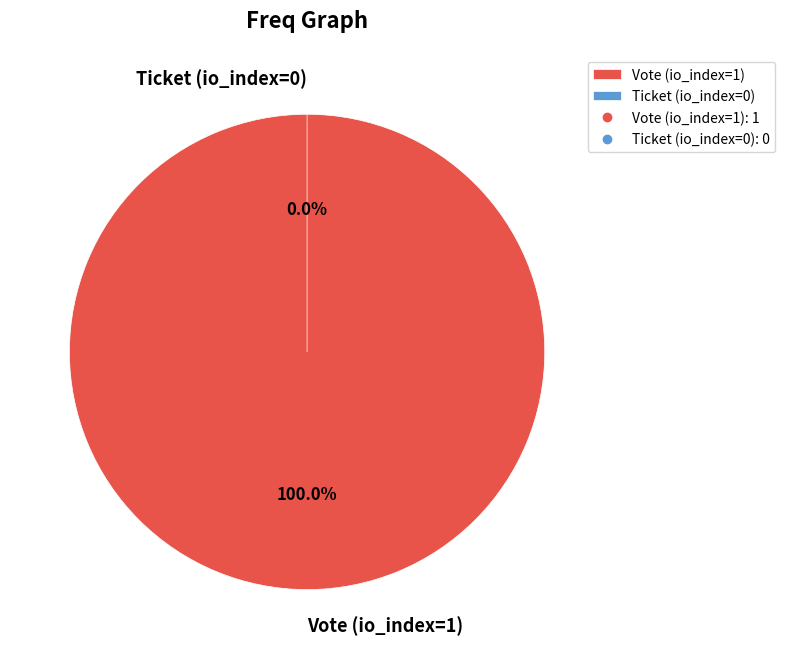

To the nearest percent, what portion does Vote (io_index=1) represent?

100%